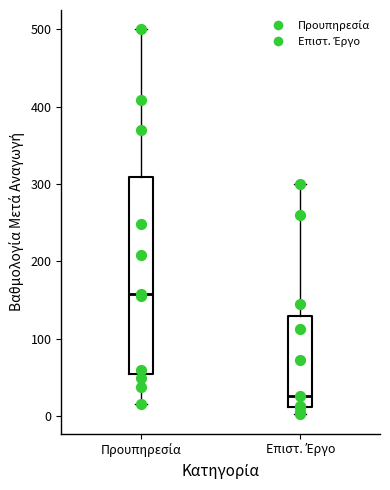

Where does the upper whisker of the box for Επιστ. Έργο end on the y-axis? The values are not printed on the chart, so give them approximately, as read against the axis.

300